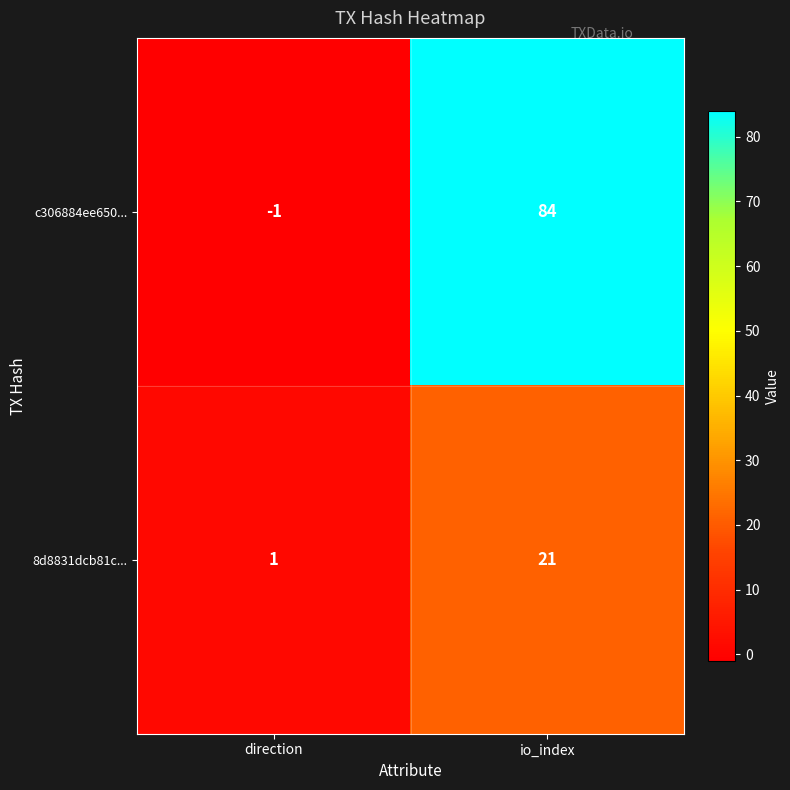

What is the difference between the maximum and minimum values in the 8d8831dcb81c... series?

20